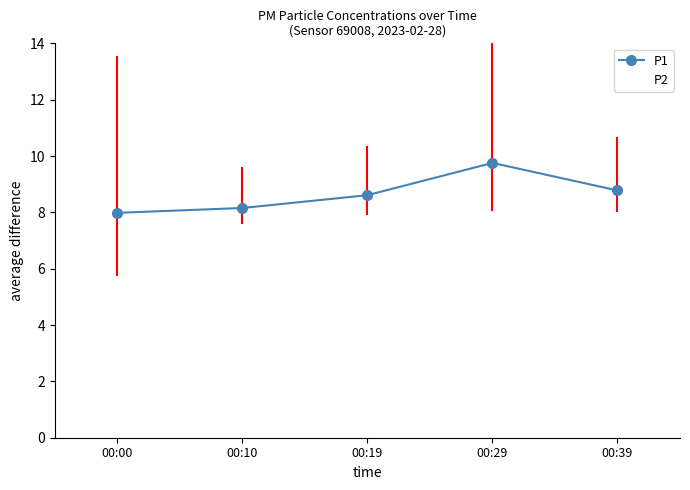

Which series has the widest spread of values?

P1